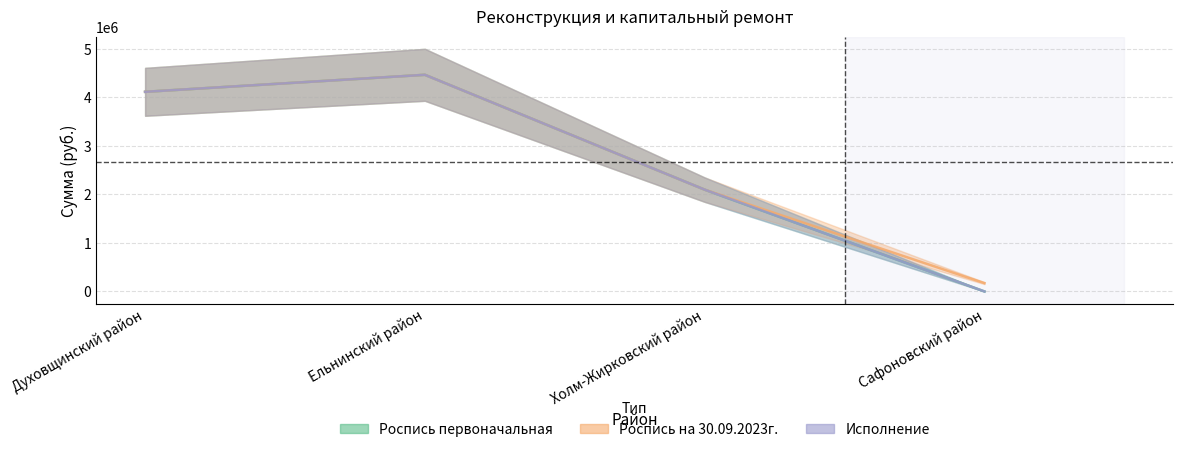

What is the difference between the maximum and second lowest values in the Роспись на 30.09.2023 series?

2368454